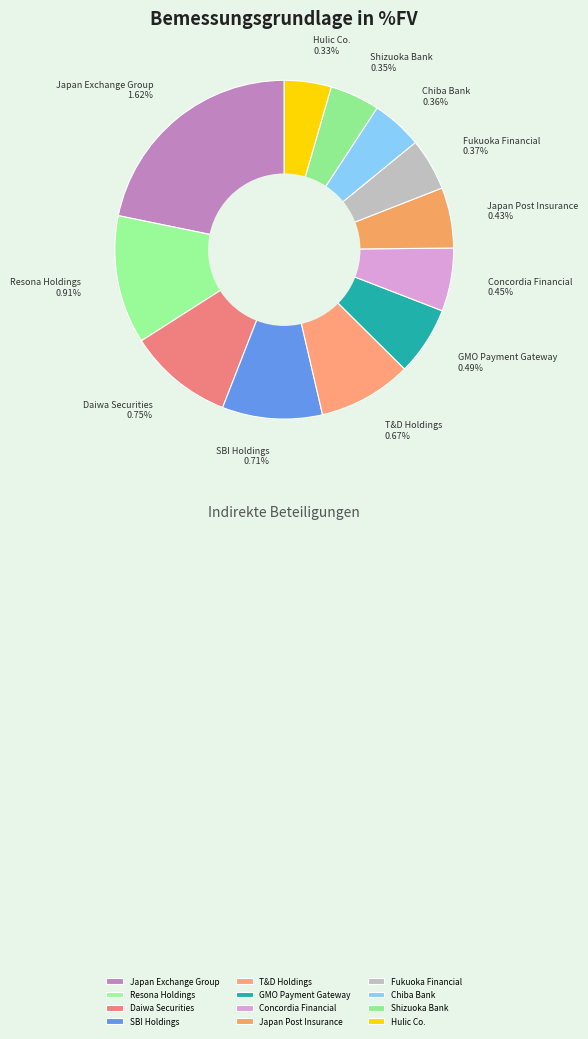

What is the change in value from Japan Exchange Group to Japan Post Insurance?

-1.2